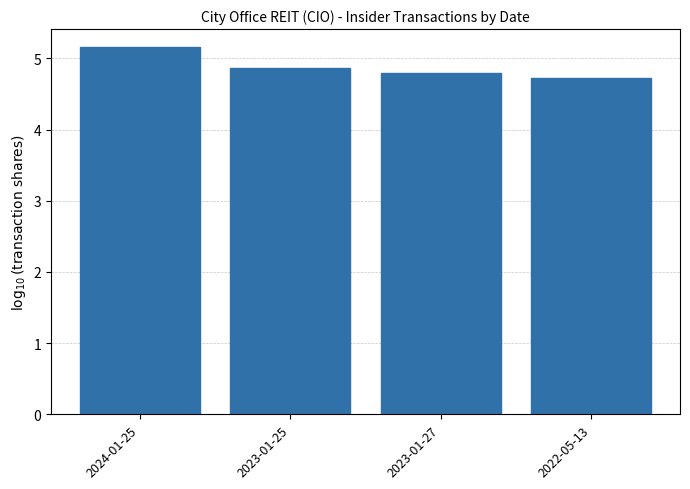

What is the change in value from 2023-01-25 to 2023-01-27?

-0.1